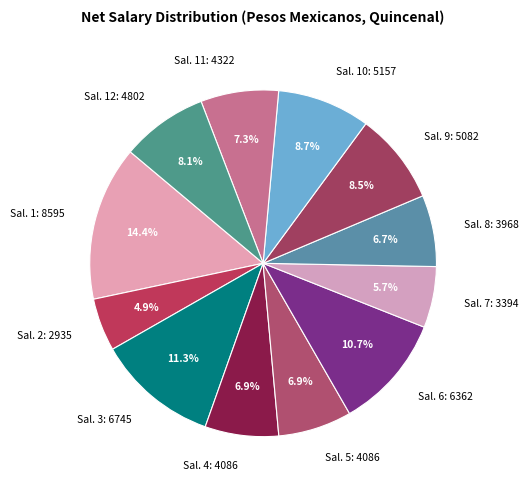

Does Sal. 2: 2935 represent more than half of the total?

No